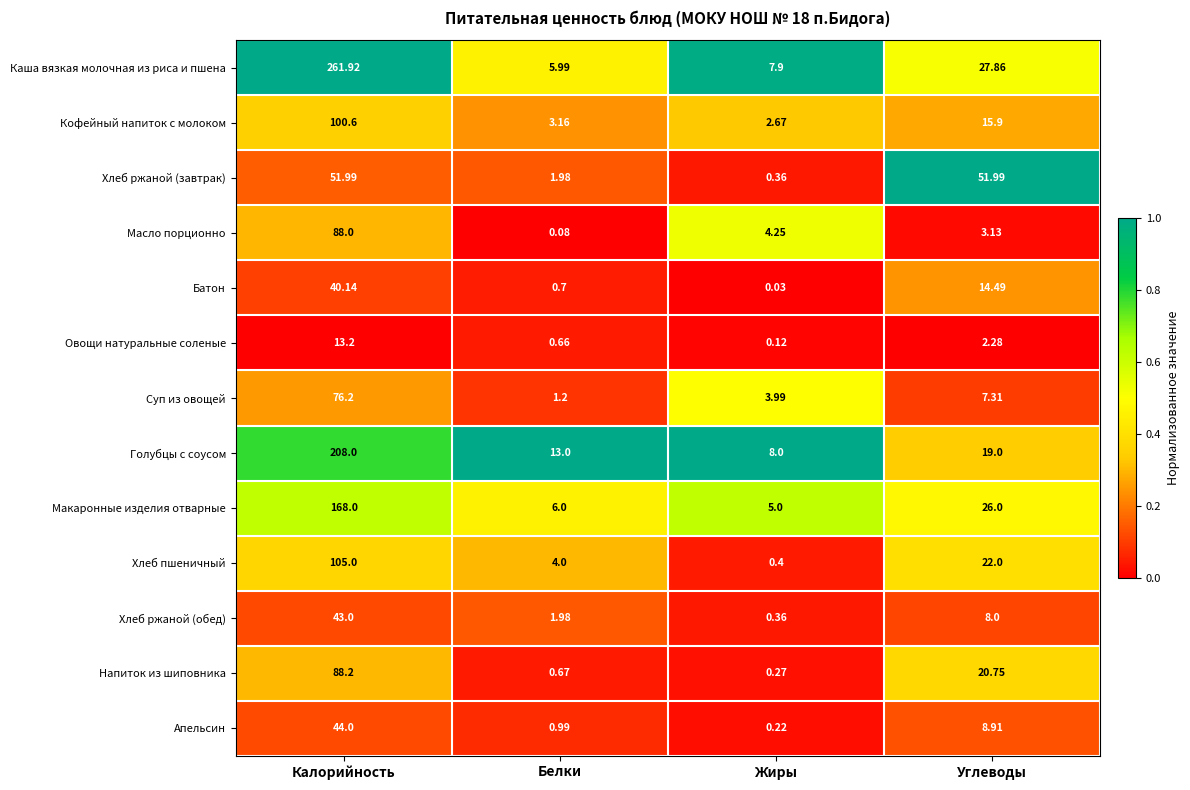

Rank the series at Калорийность from lowest to highest value.

Овощи натуральные соленые, Батон, Хлеб ржаной (обед), Апельсин, Хлеб ржаной (завтрак), Суп из овощей, Масло порционно, Напиток из шиповника, Кофейный напиток с молоком, Хлеб пшеничный, Макаронные изделия отварные, Голубцы с соусом, Каша вязкая молочная из риса и пшена